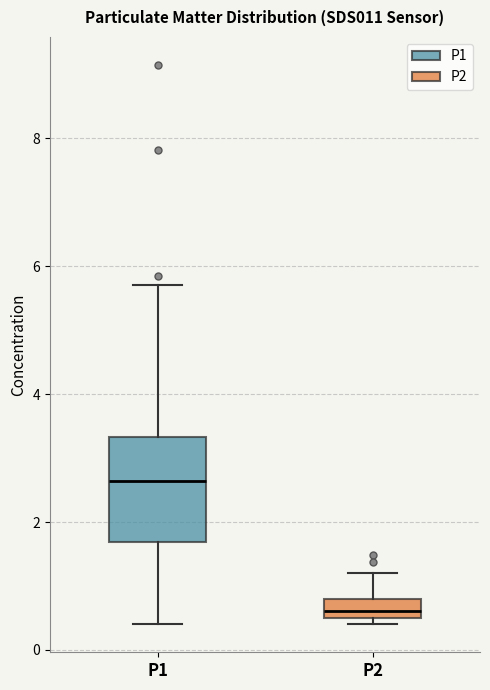

Which box is the tallest, from its lower edge to its upper edge?

P1